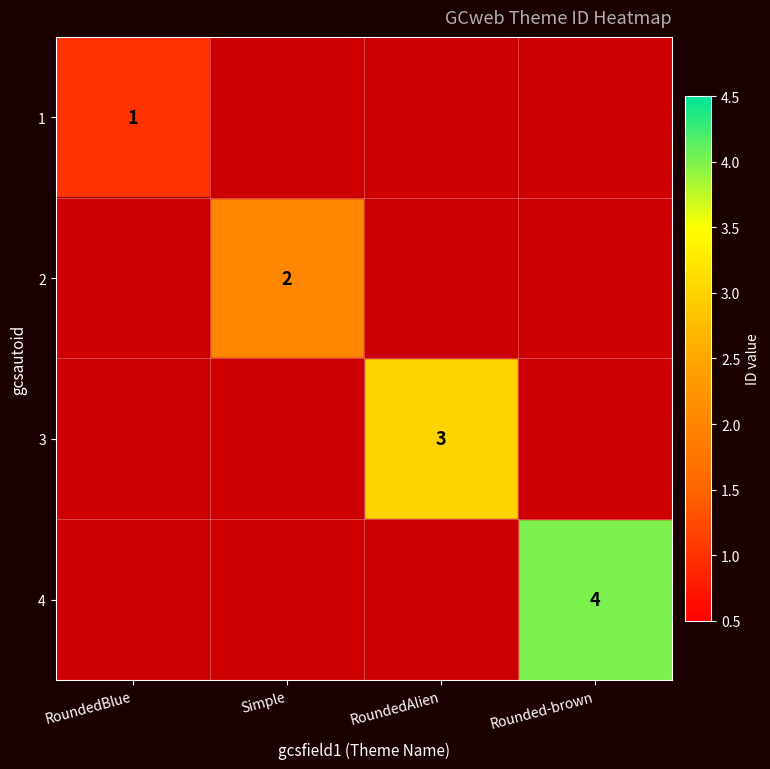

What is the approximate value of 3 at RoundedAlien?

3.0